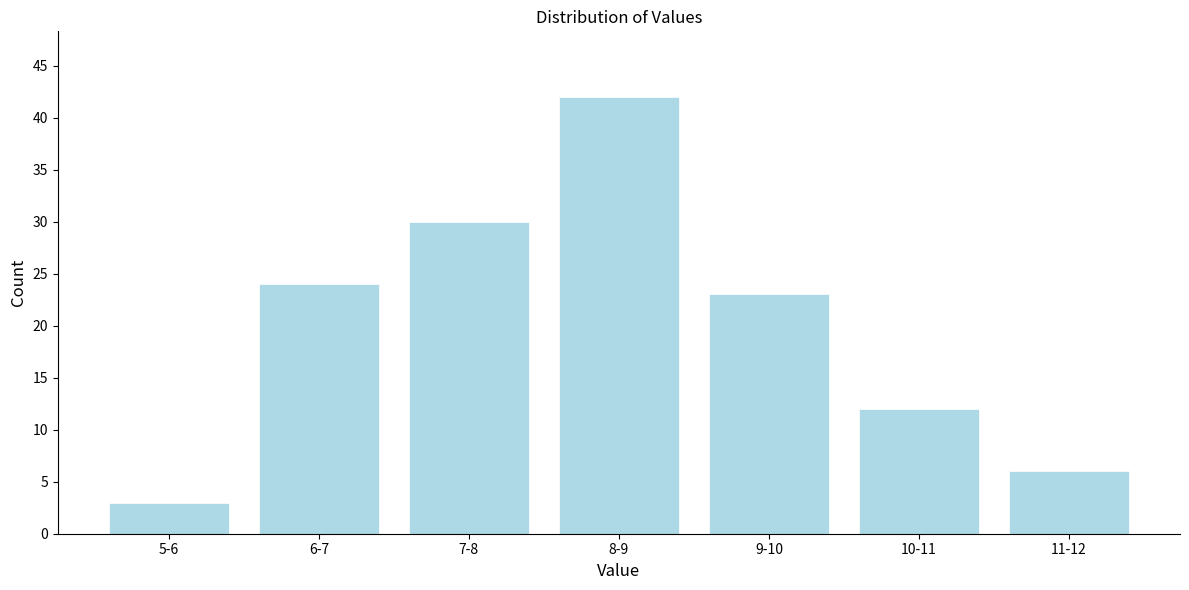

Reading left to right, list all the values displayed in this chart.

5-6=3	6-7=24	7-8=30	8-9=42	9-10=23	10-11=12	11-12=6